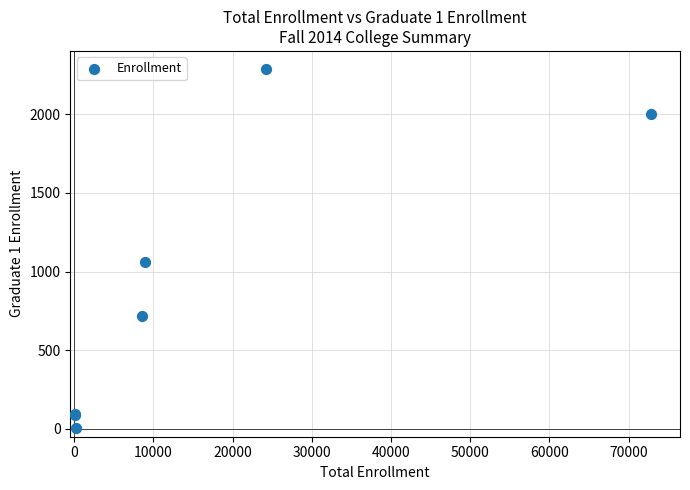

What Y value in the scatter plot is closest to 1146?

1064